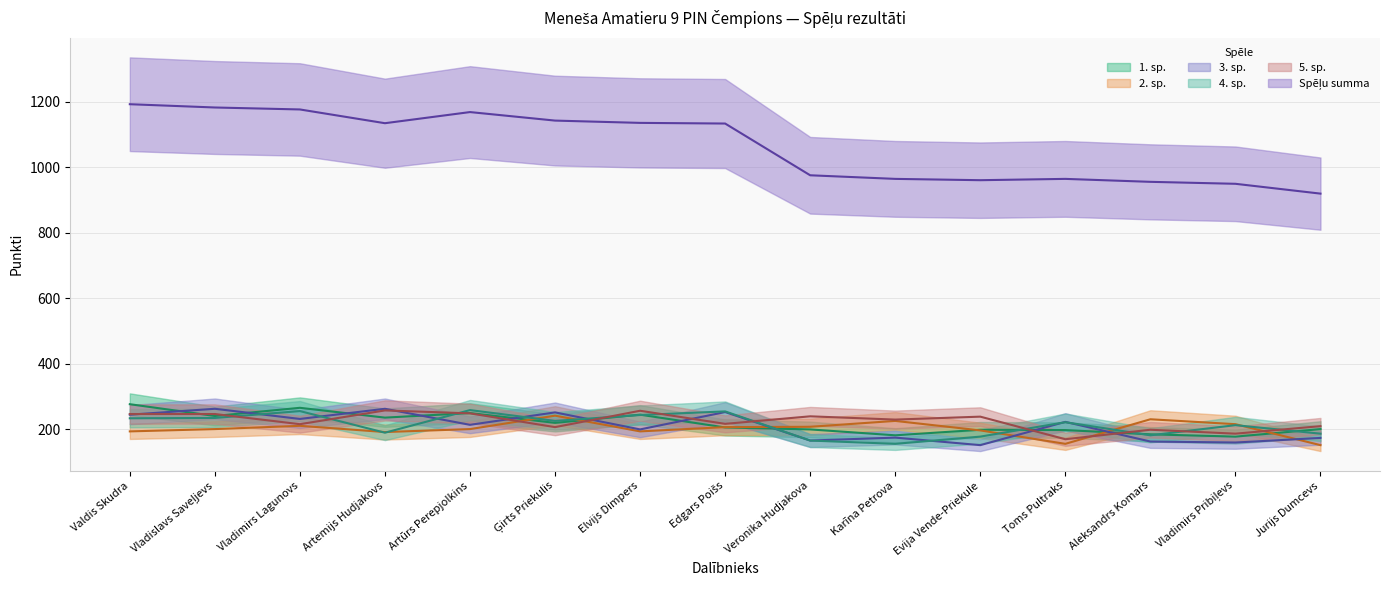

At which category is the sum across all series the highest?

Valdis Skudra